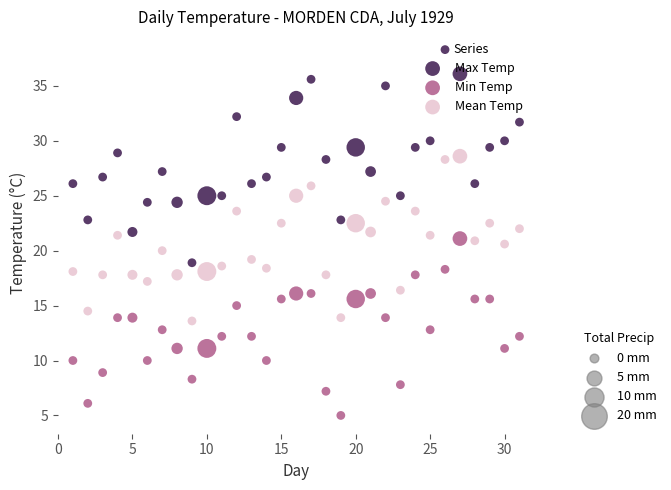

Across all data points, what is the range of Y values (max minus min)?

33.3